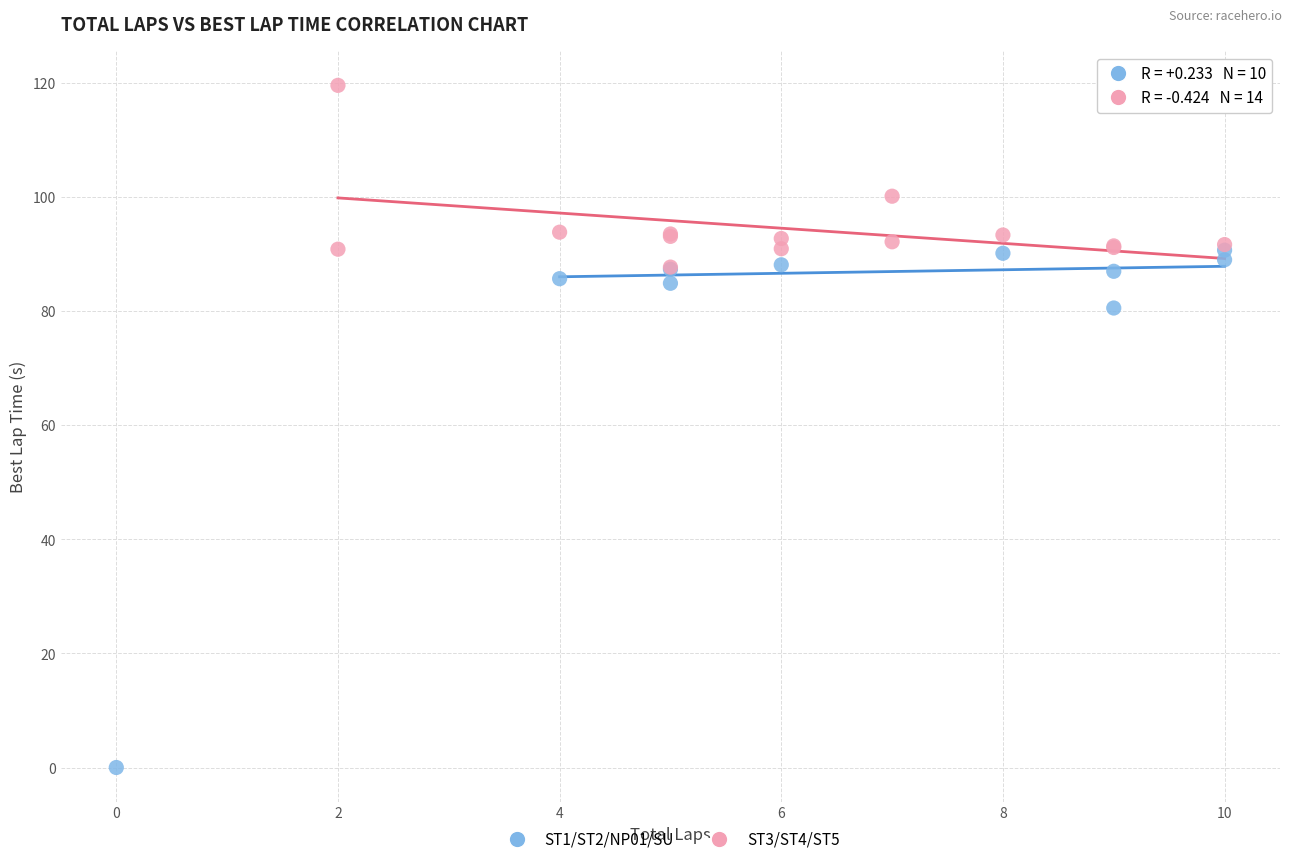

Which series has the widest spread of Y values?

ST1/ST2/NP01/SU